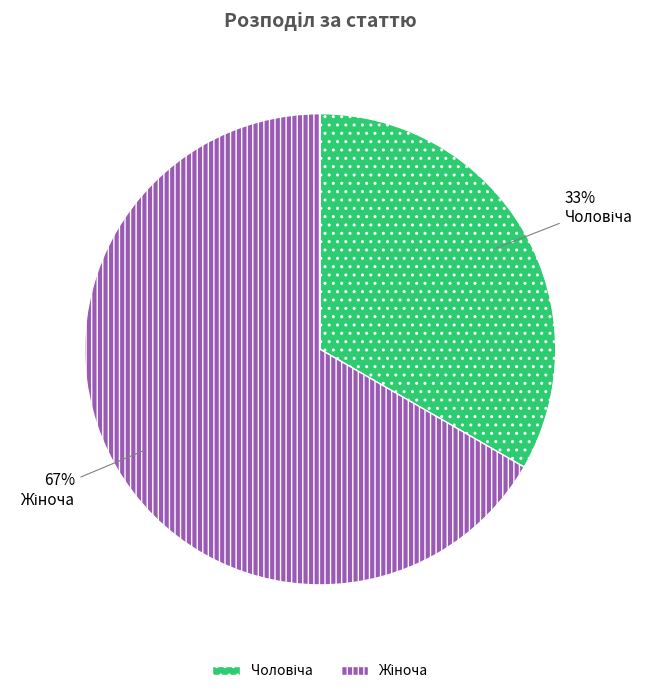

Does any single category account for the majority?

Yes